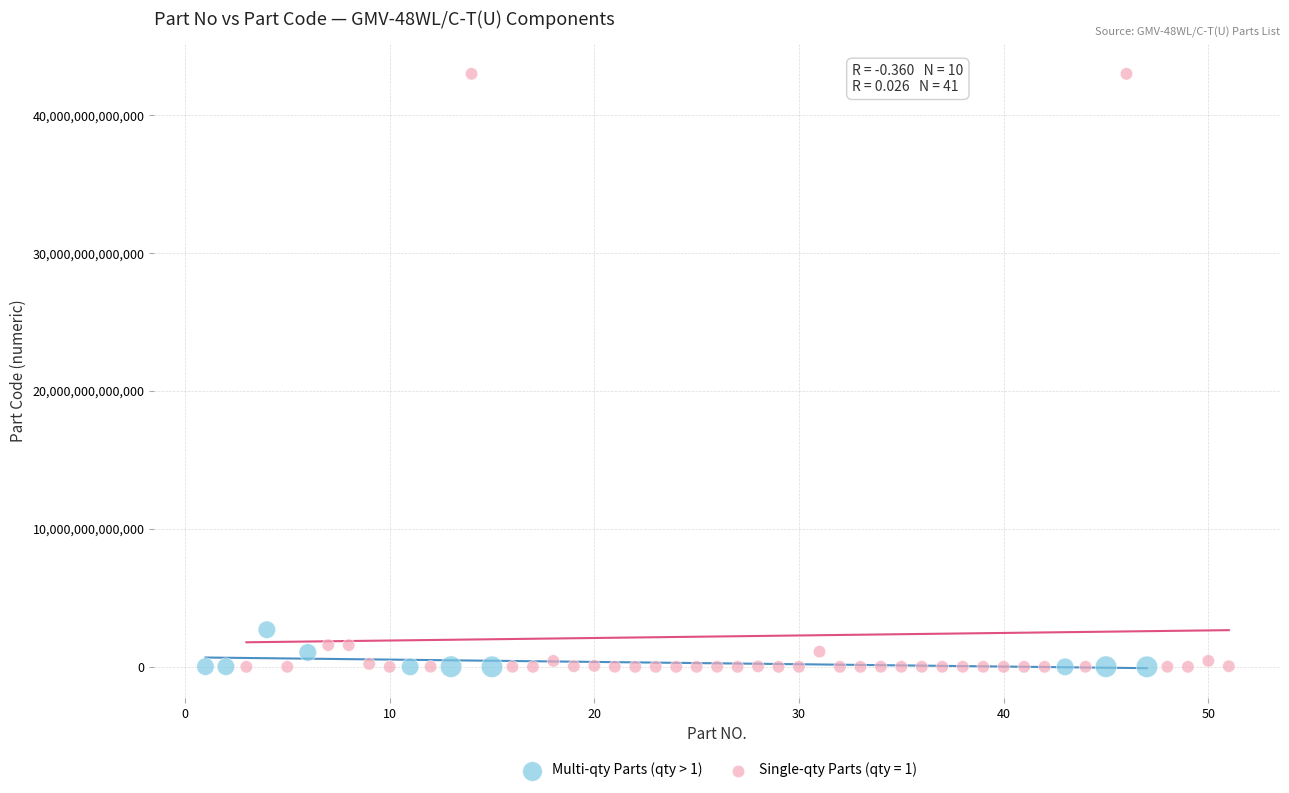

Which series has the widest spread of Y values?

Single-qty Parts (qty = 1)